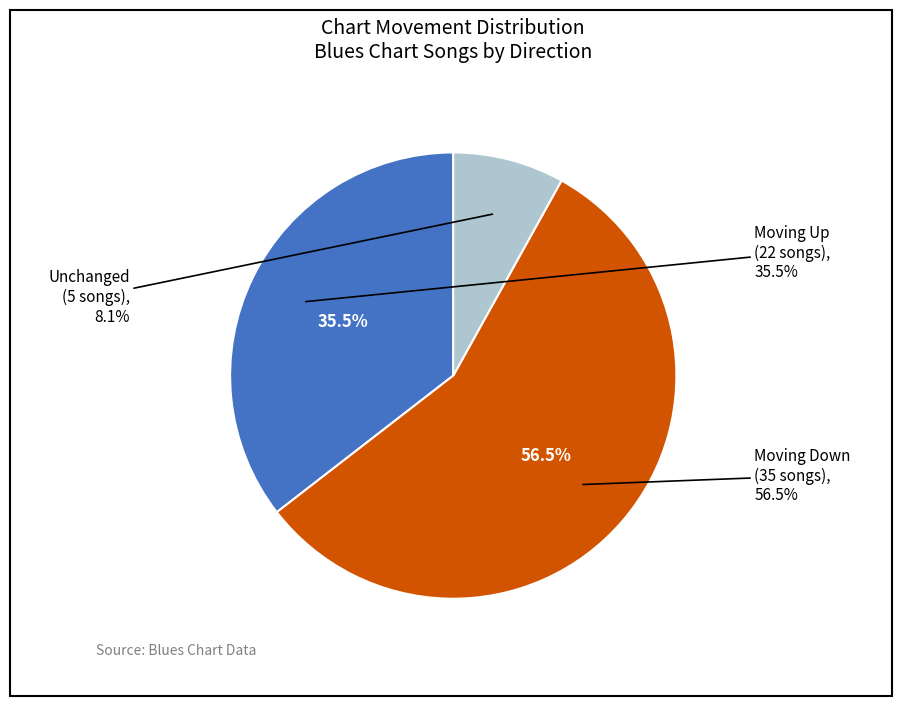

Rank the categories by value from highest to lowest.

down, up, -